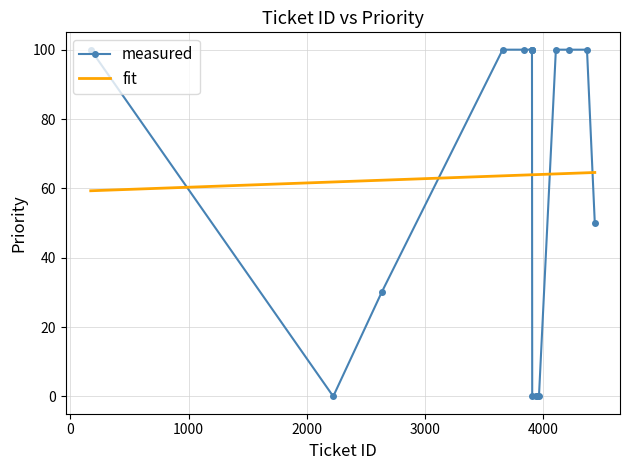

Which series has the largest range (max minus min)?

measured